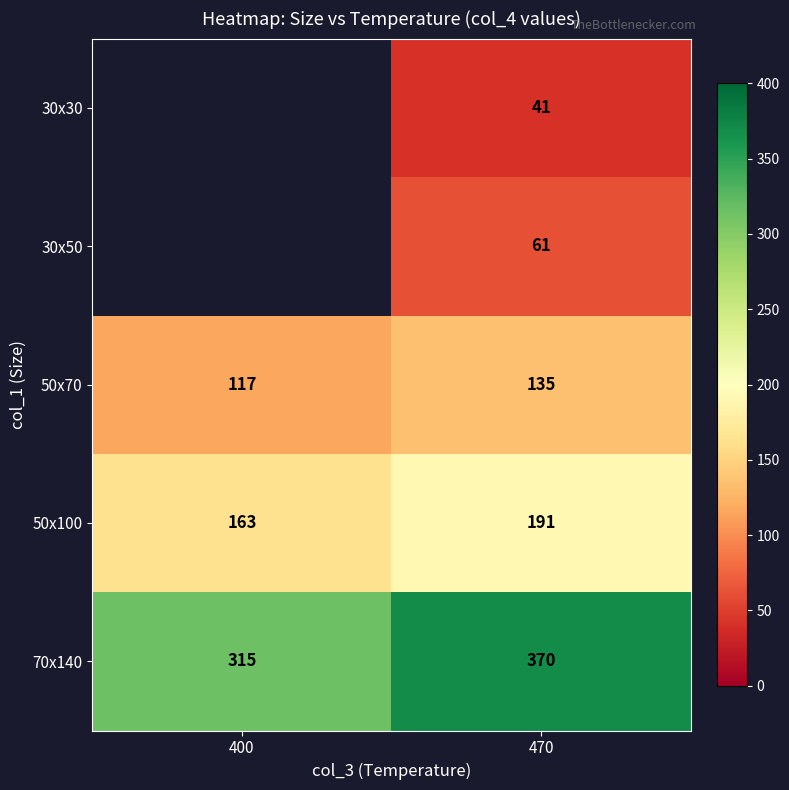

The 50х100 series shows 329.6 at 470. True or false?

False